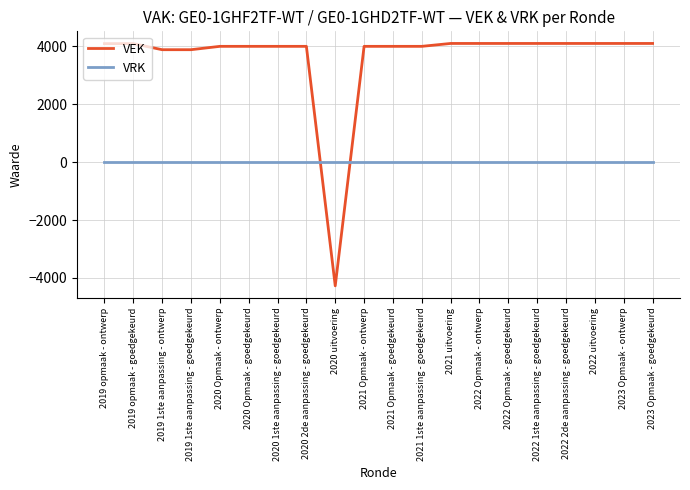

Where is VEK nearest to the value -85?

2019 1ste aanpassing - ontwerp